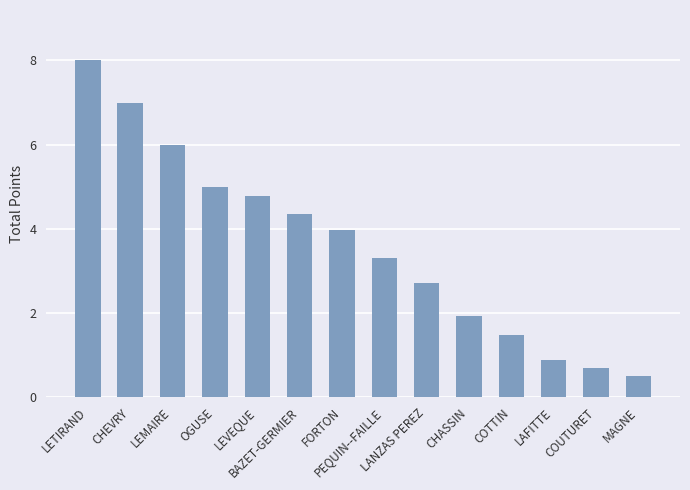

Rank the categories by value from highest to lowest.

LETIRAND, CHEVRY, LEMAIRE, OGUSE, LEVEQUE, BAZET-GERMIER, FORTON, PEQUIN--FAILLE, LANZAS PEREZ, CHASSIN, COTTIN, LAFITTE, COUTURET, MAGNE